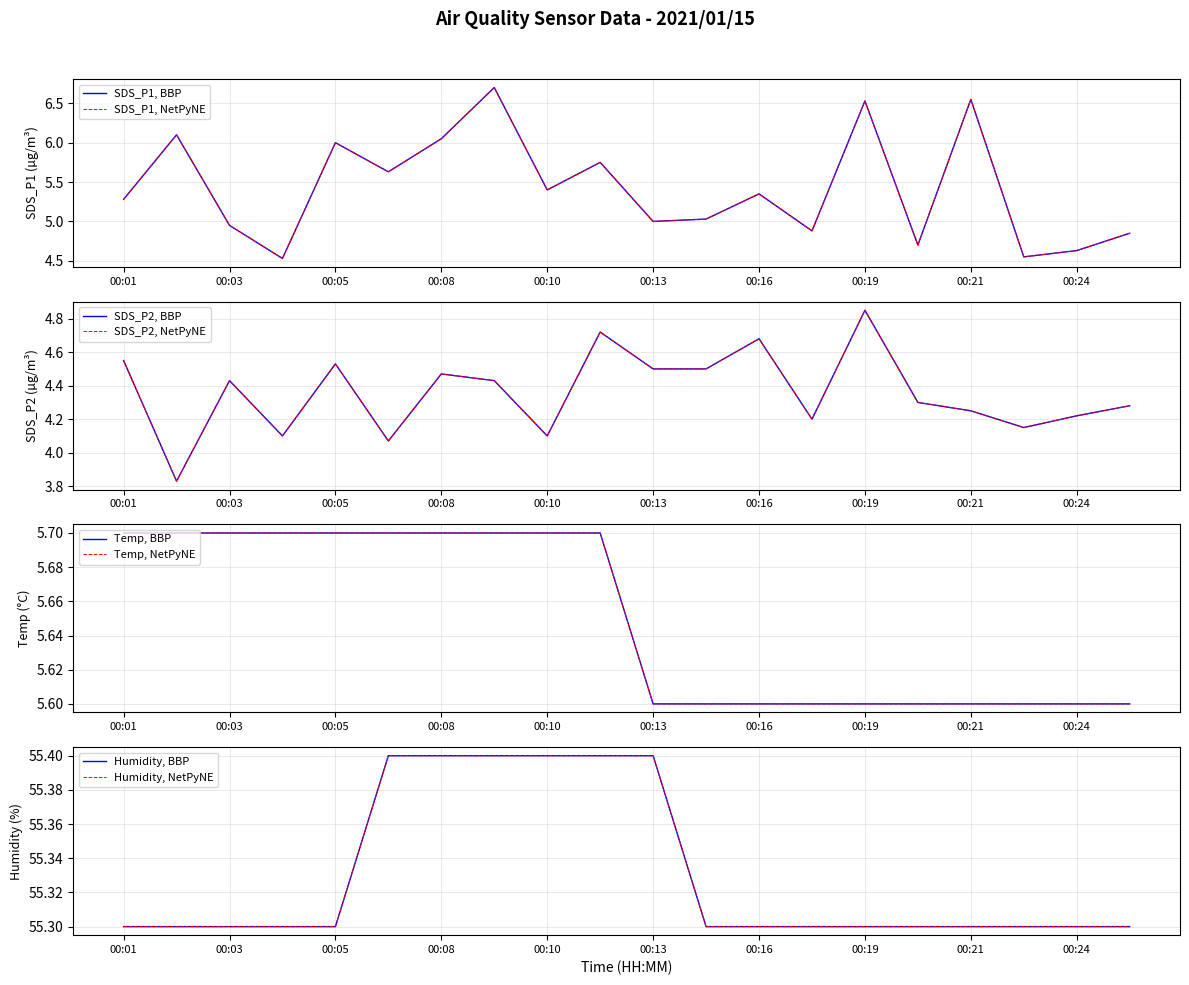

What is the sum of all Temp values?

113.0